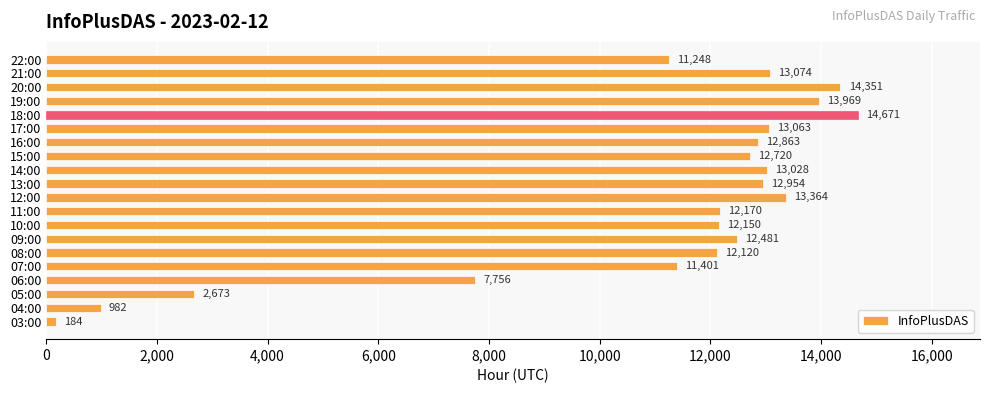

Reading top to bottom, transcribe all the data shown in this chart.

22:00=11248	21:00=13074	20:00=14351	19:00=13969	18:00=14671	17:00=13063	16:00=12863	15:00=12720	14:00=13028	13:00=12954	12:00=13364	11:00=12170	10:00=12150	09:00=12481	08:00=12120	07:00=11401	06:00=7756	05:00=2673	04:00=982	03:00=184